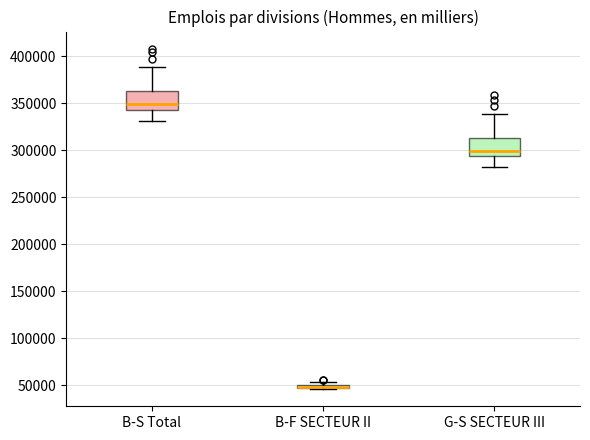

Where is the lower edge of the box for B-F SECTEUR II on the y-axis? The values are not printed on the chart, so give them approximately, as read against the axis.

45000